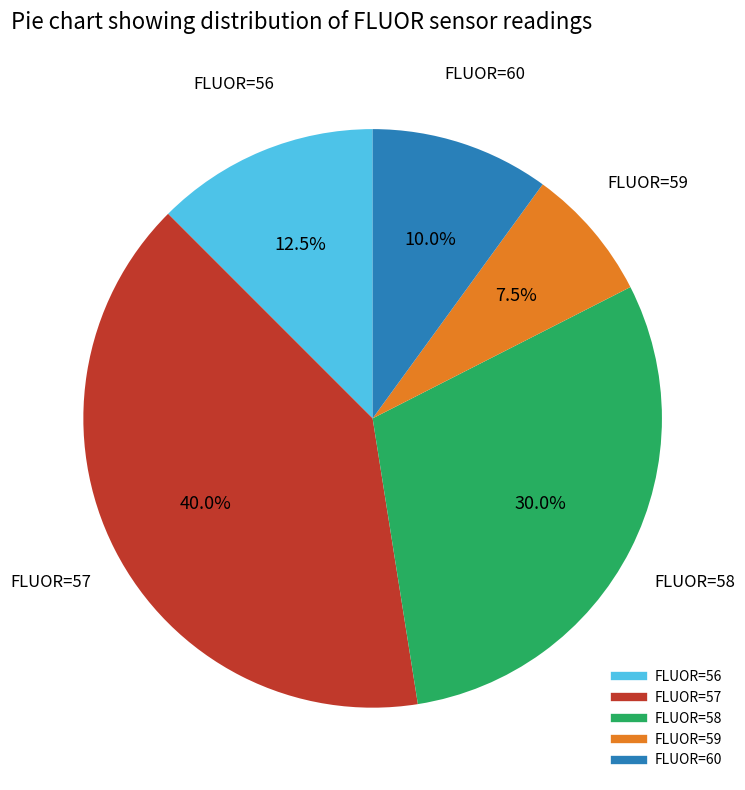

Is there a majority slice in this chart?

No